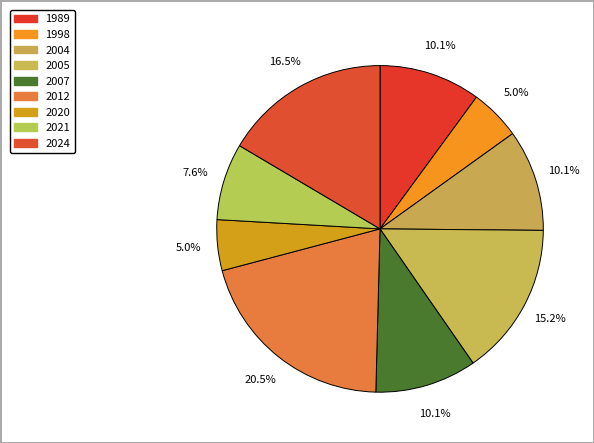

How many segments does this pie chart have?

9